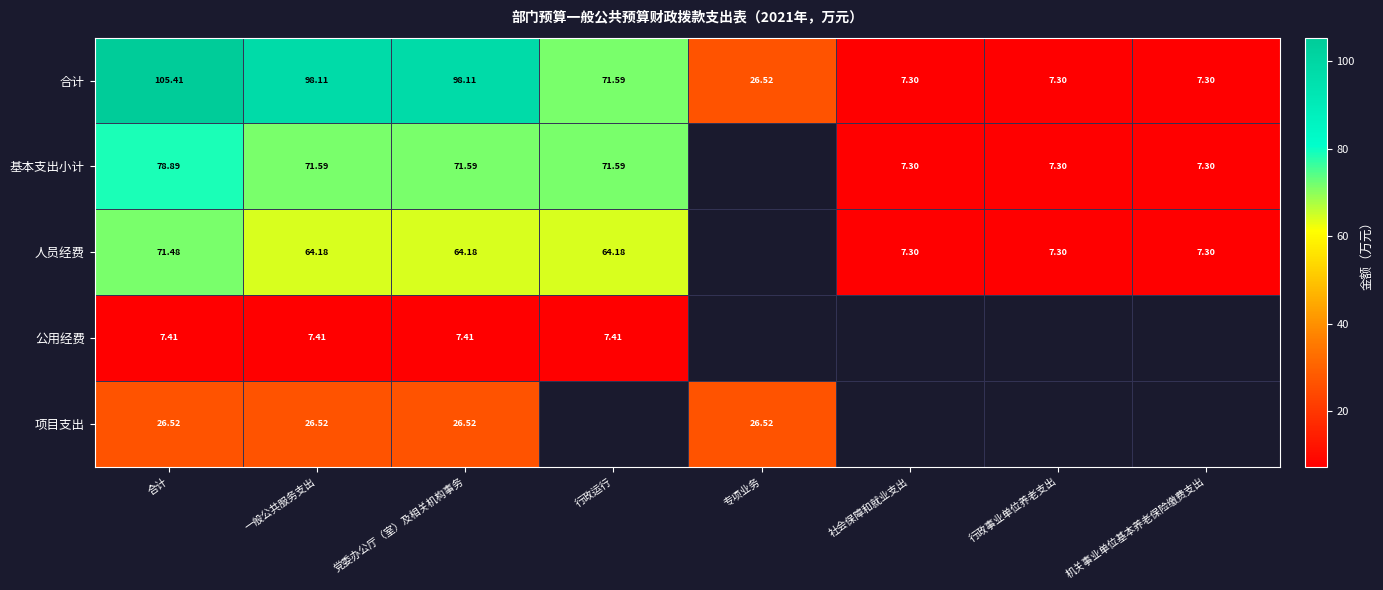

The 人员经费 series shows 12.9 at 机关事业单位基本养老保险缴费支出. True or false?

False